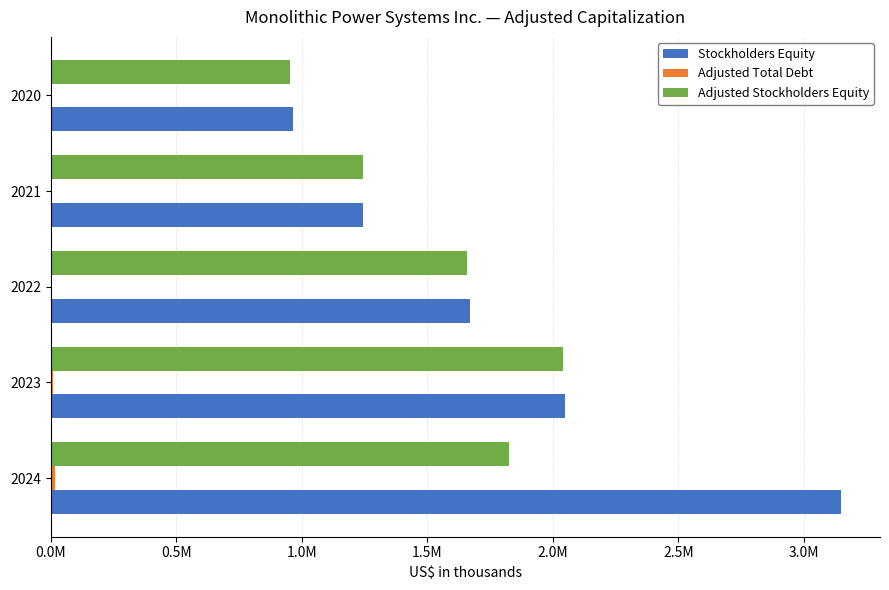

What is the difference between the maximum and minimum values in the Adjusted Stockholders Equity series?

1083865